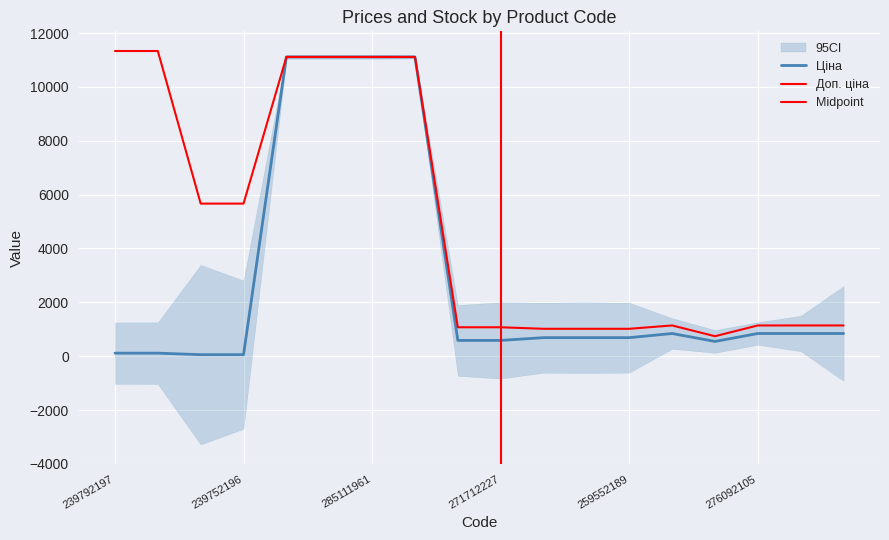

Where is Доп. ціна nearest to the value 6038?

239752197